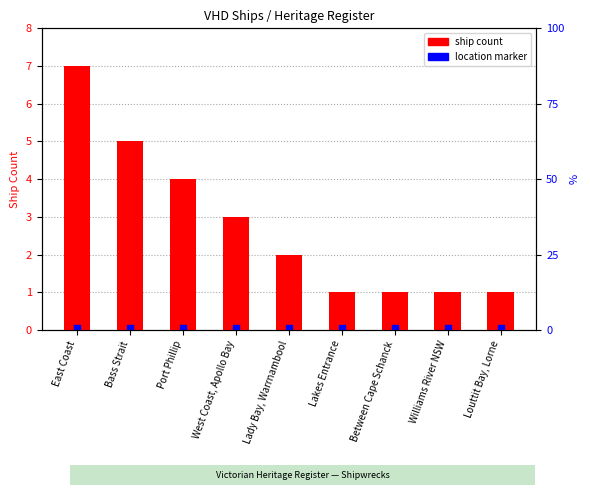

Is the value of location marker at Port Phillip greater than the value of ship count at Louttit Bay, Lorne?

No